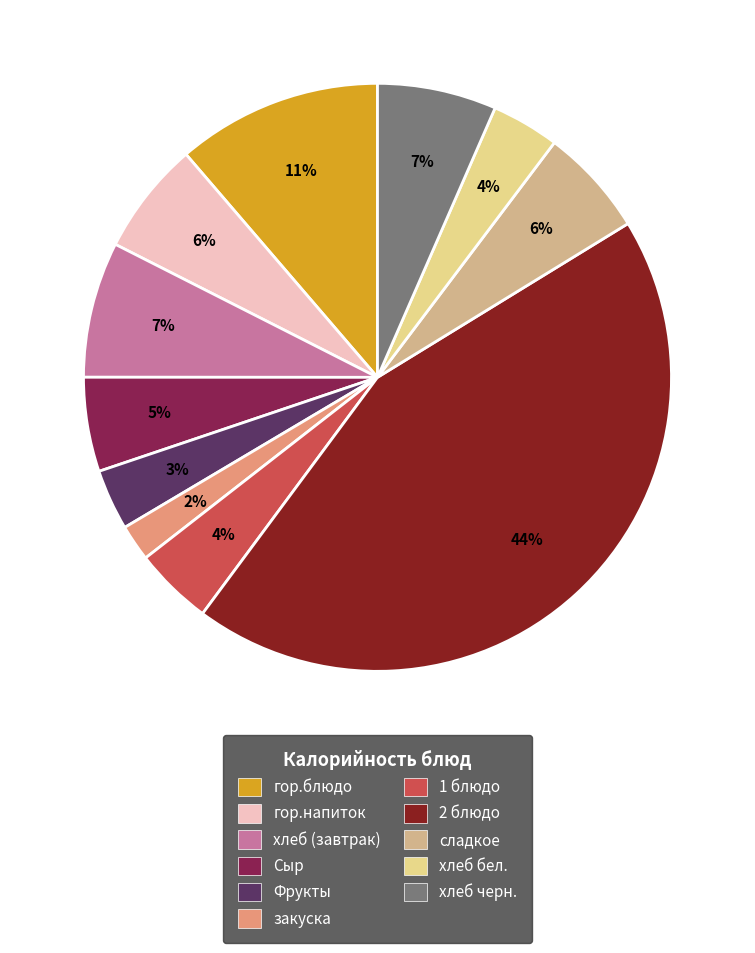

What percentage is the 1 блюдо slice, to the nearest percent?

4%